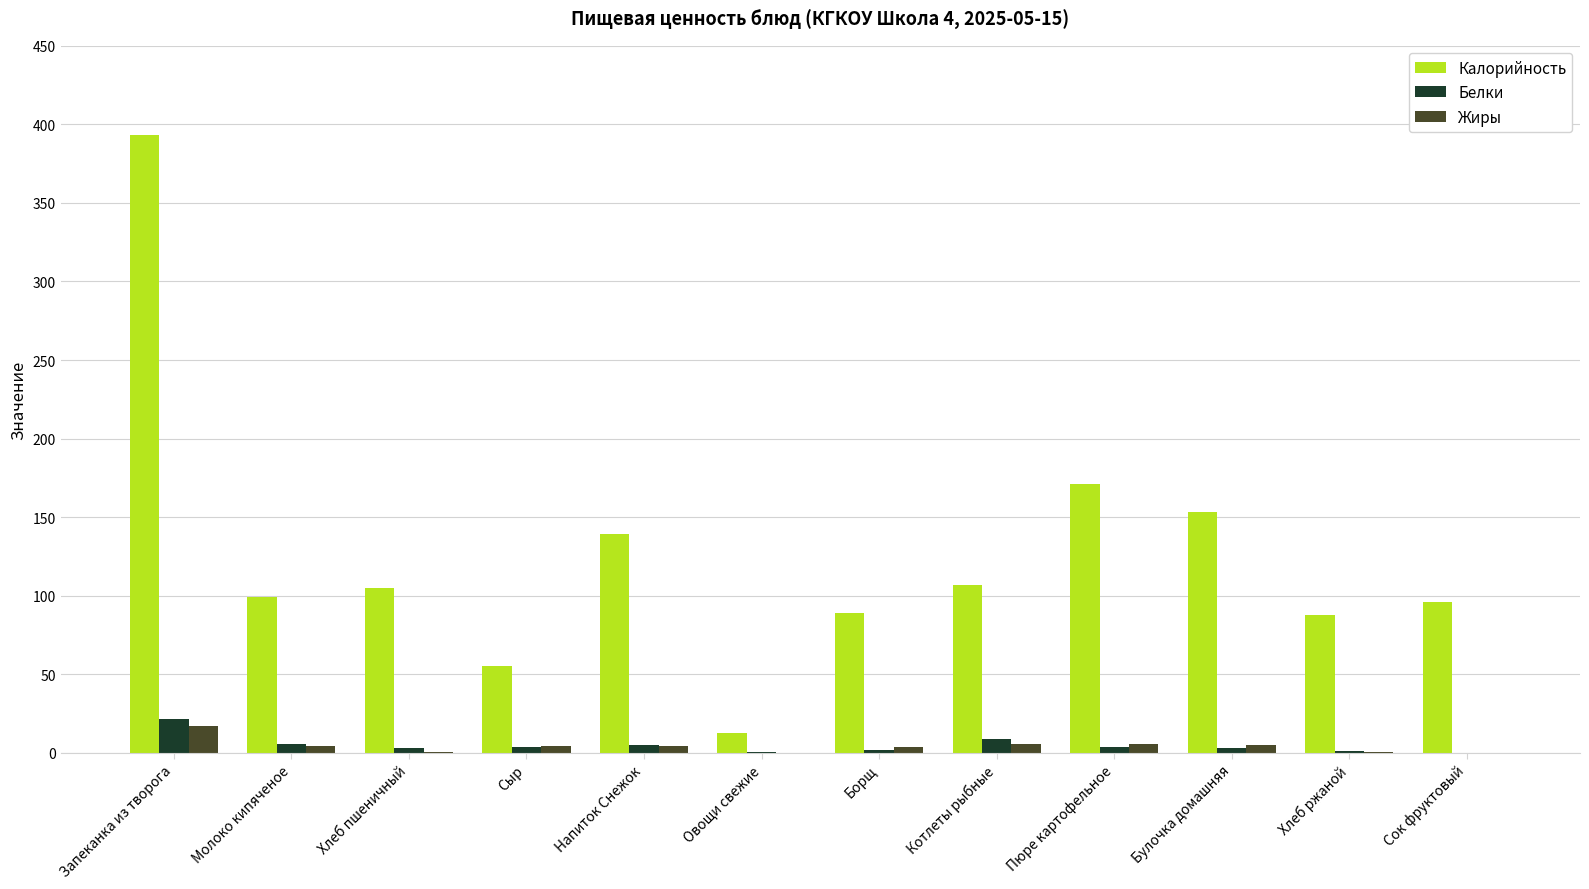

What is the greatest value displayed?

393.0